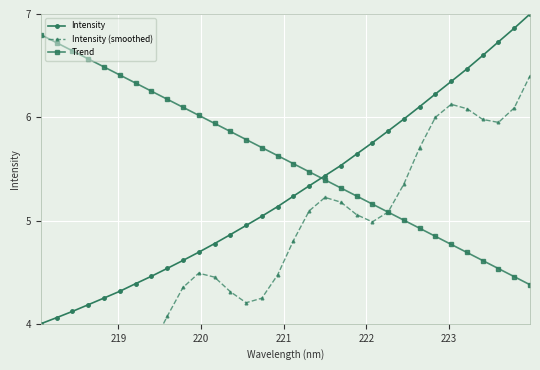

What is the maximum value for Intensity?

7.0